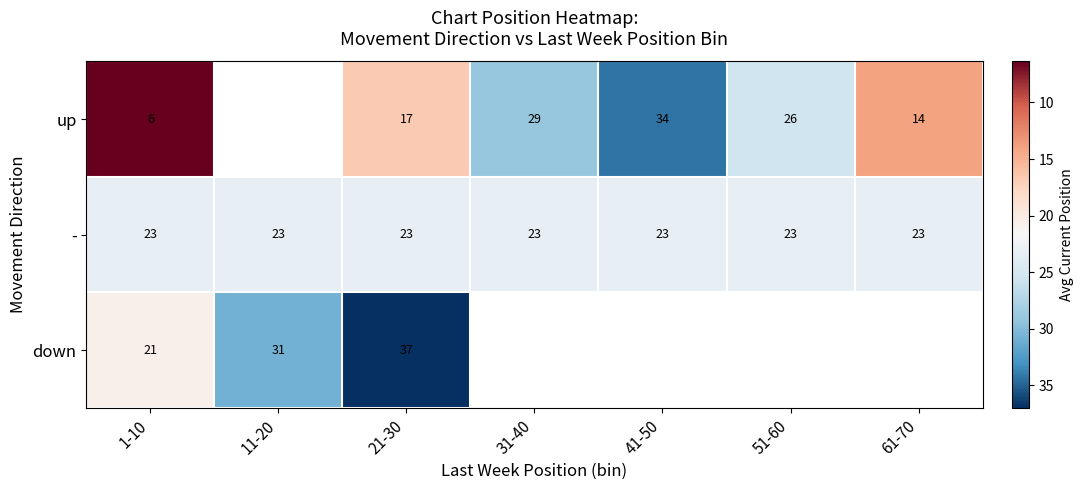

At 21-30, list the series in order from smallest to largest.

up, -, down